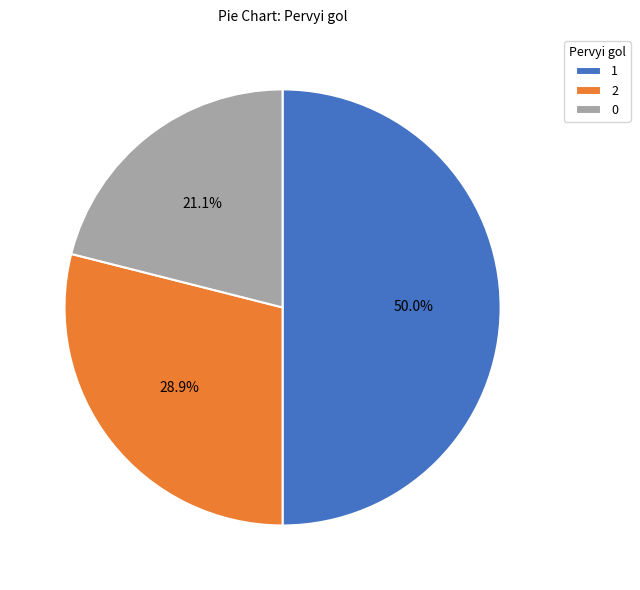

What percentage is the 2 slice, to the nearest percent?

29%